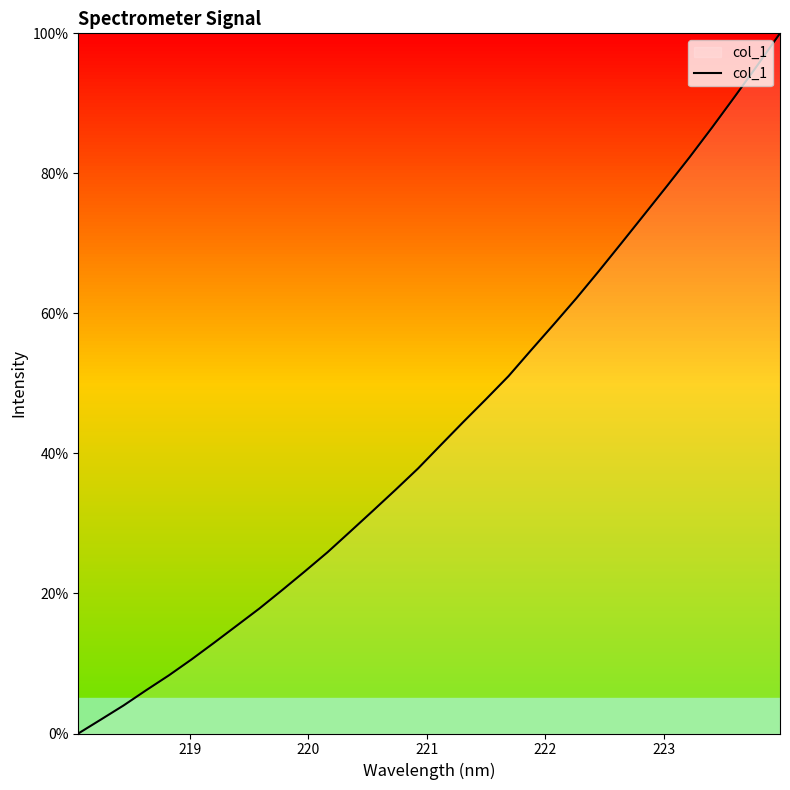

What is the sum of all values?

1383.7